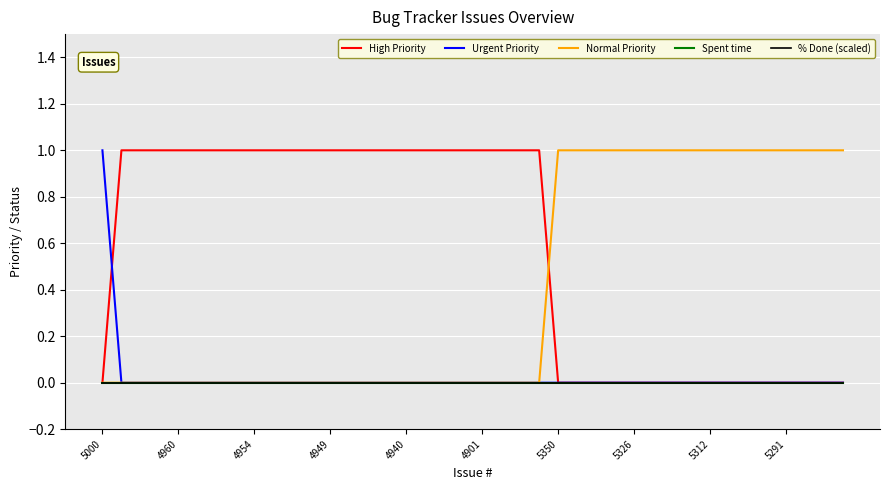

Does the chart display data point markers on the line(s)?

No